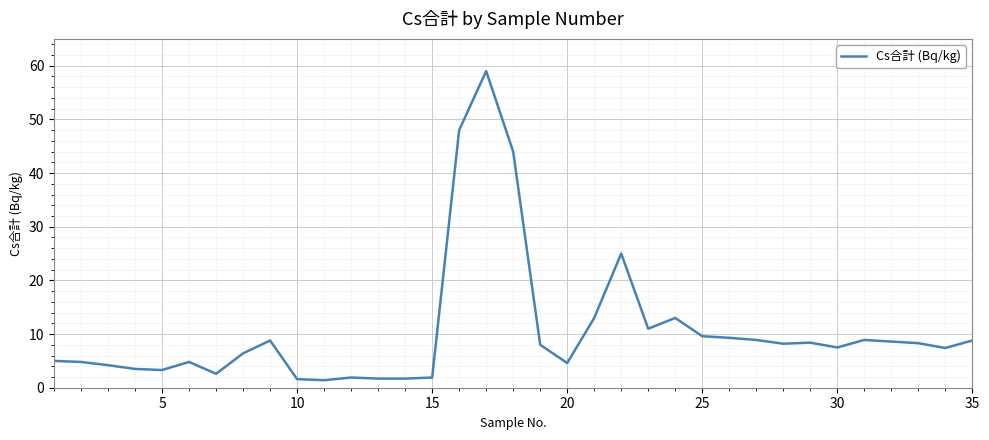

What is the smallest value displayed?

1.4